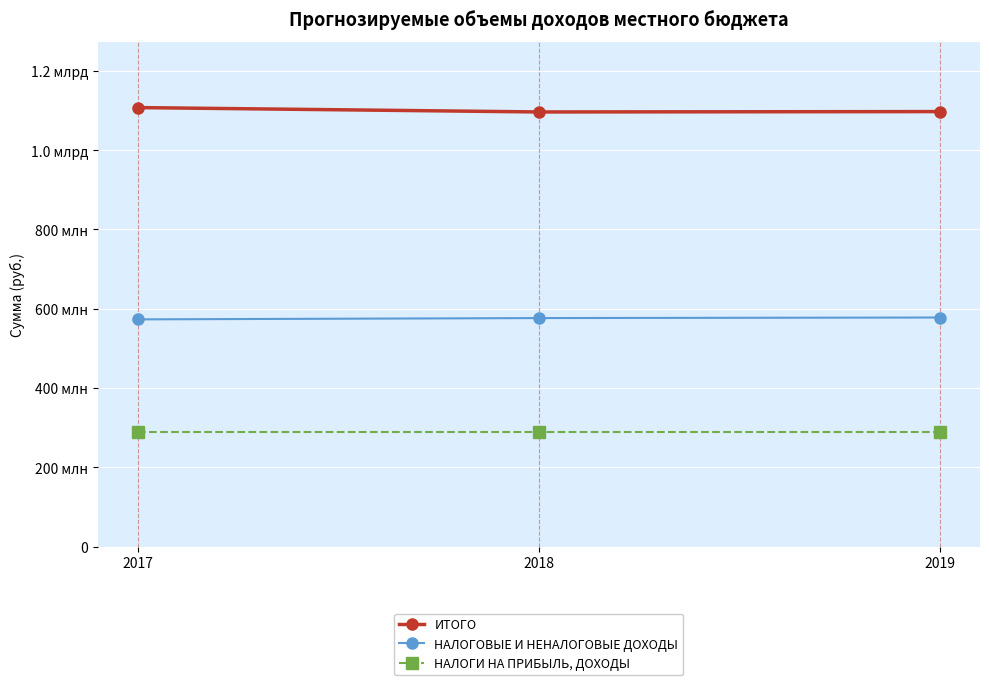

Reading left to right, what are all the values shown in this chart?

ИТОГО: 1107396667	1096370467	1097313767
НАЛОГОВЫЕ И НЕНАЛОГОВЫЕ ДОХОДЫ: 573237767	576530167	577920367
НАЛОГИ НА ПРИБЫЛЬ, ДОХОДЫ: 289565000	289565000	289565000